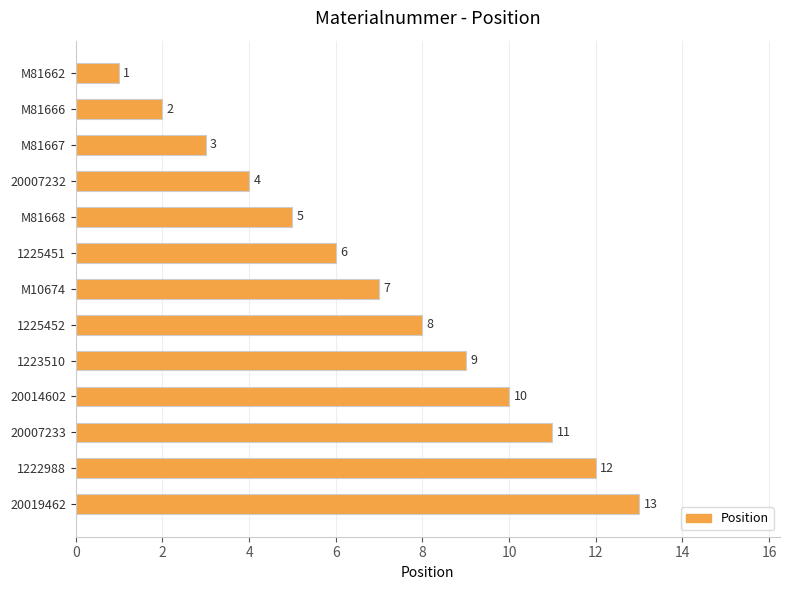

What is the difference between the maximum and second lowest values?

11